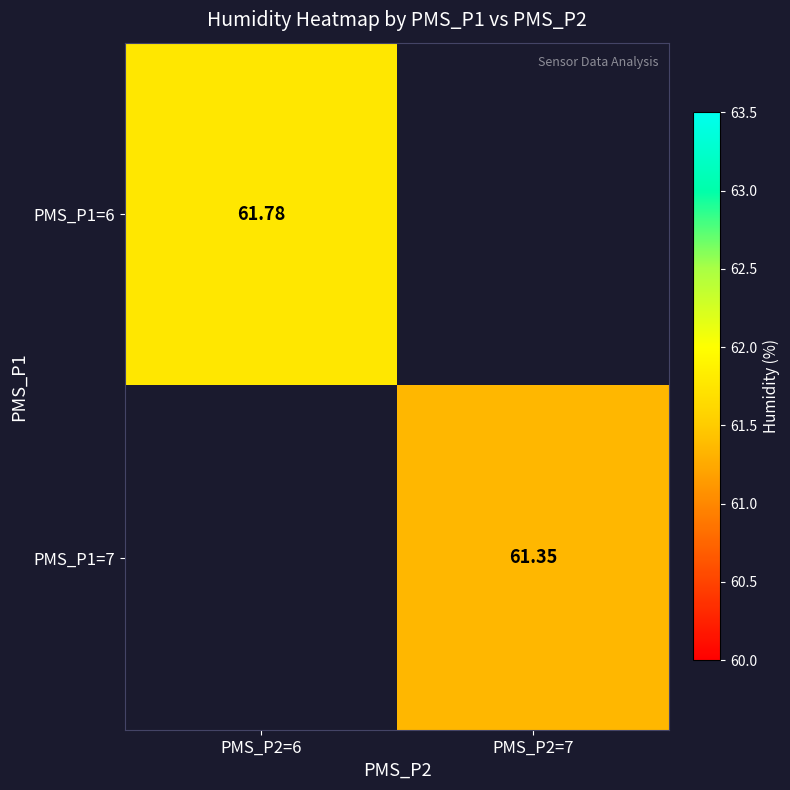

Is the value of PMS_P1=7 at PMS_P2=7 greater than the value of PMS_P1=6 at PMS_P2=6?

No